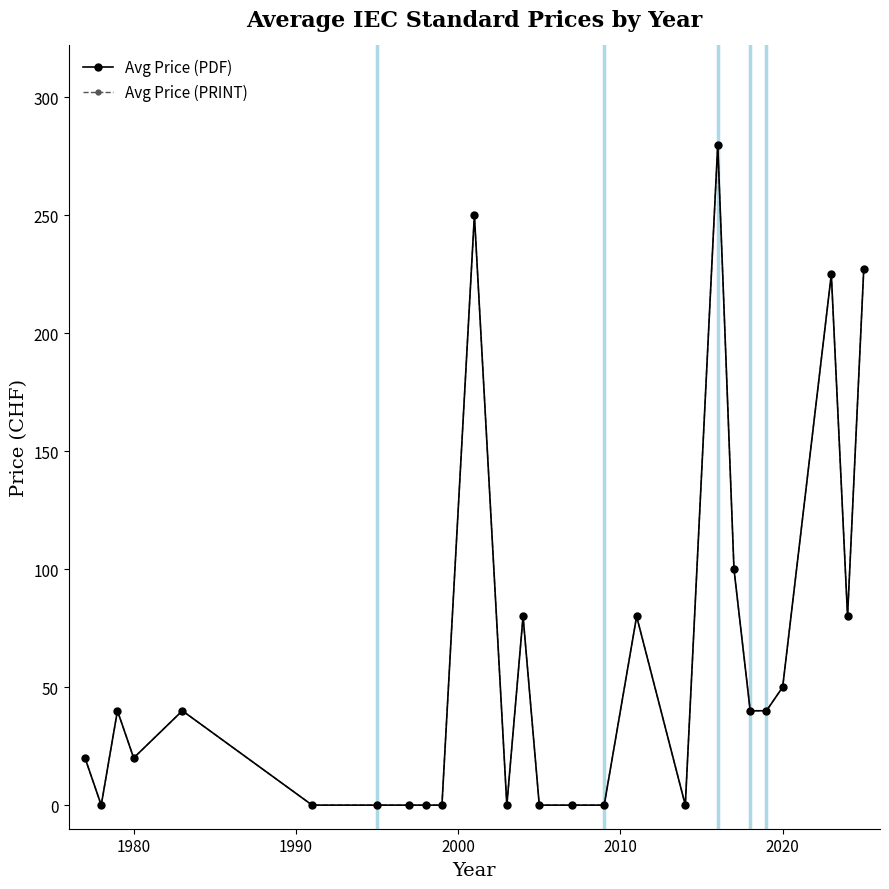

Does the chart have visible grid lines?

No